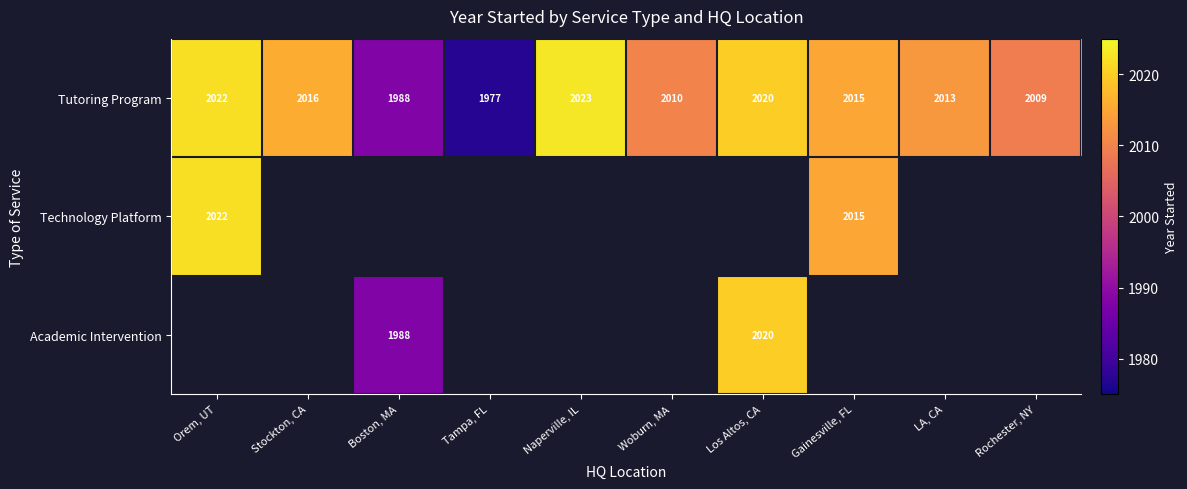

Is the value of Academic Intervention at Los Altos, CA greater than the value of Tutoring Program at Orem, UT?

No